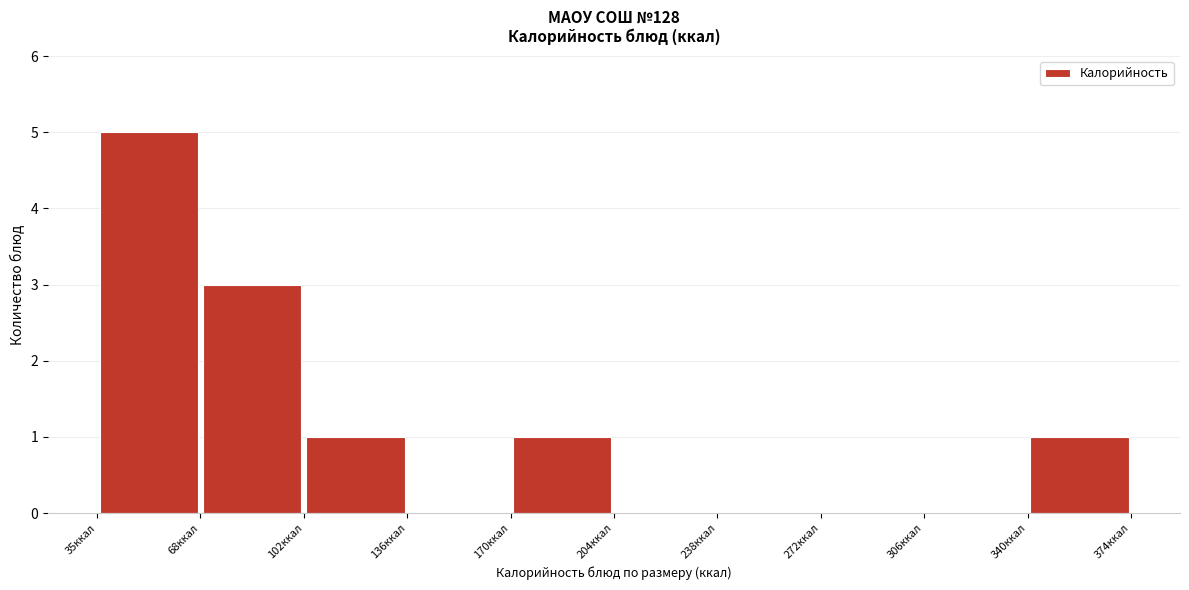

Over which range of the x-axis is the bar tallest?

35 to 70